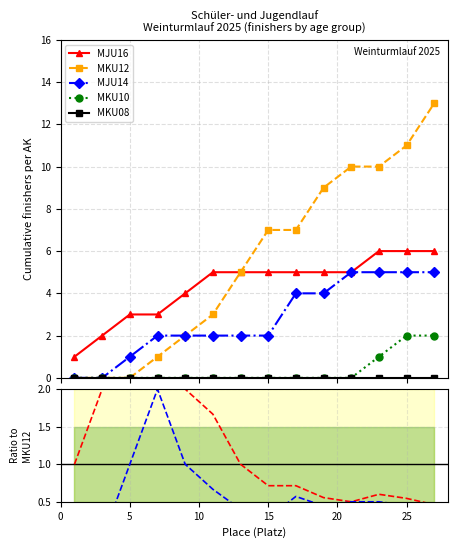

True or false: MKU08 and MJU16 intersect in this chart.

False